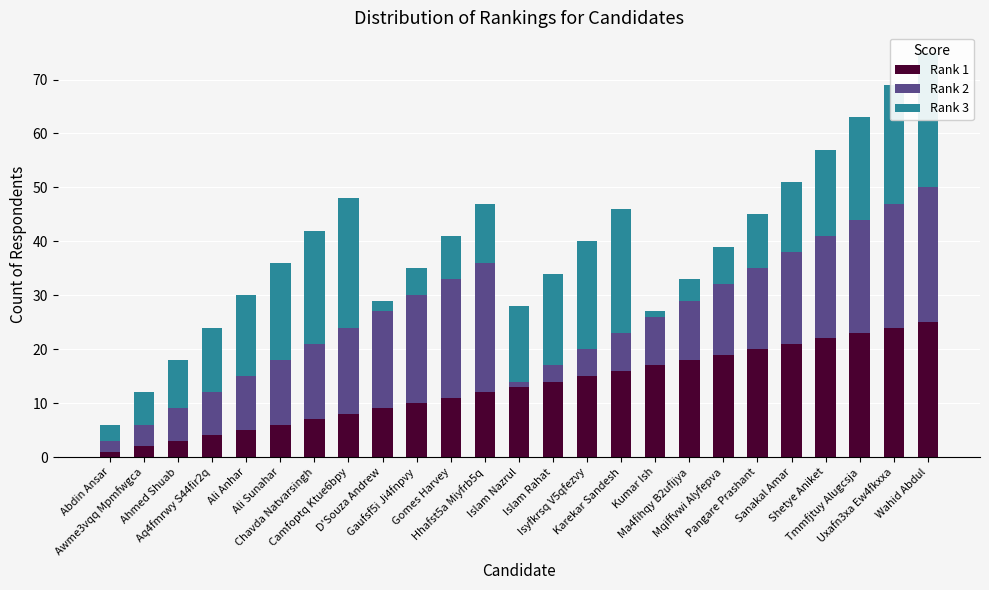

Which label corresponds to the largest value in the chart?

Wahid Abdul